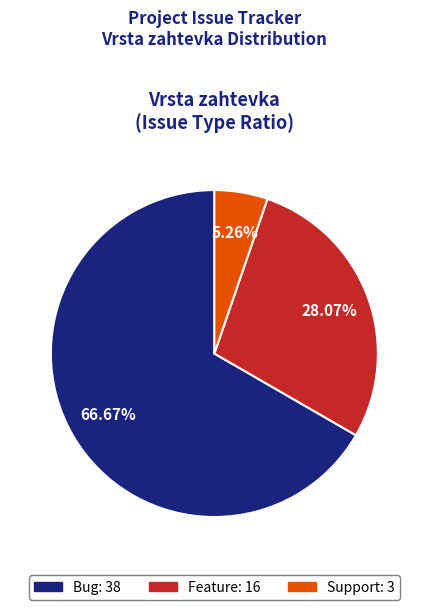

Is there any slice that represents more than half of the pie?

Yes